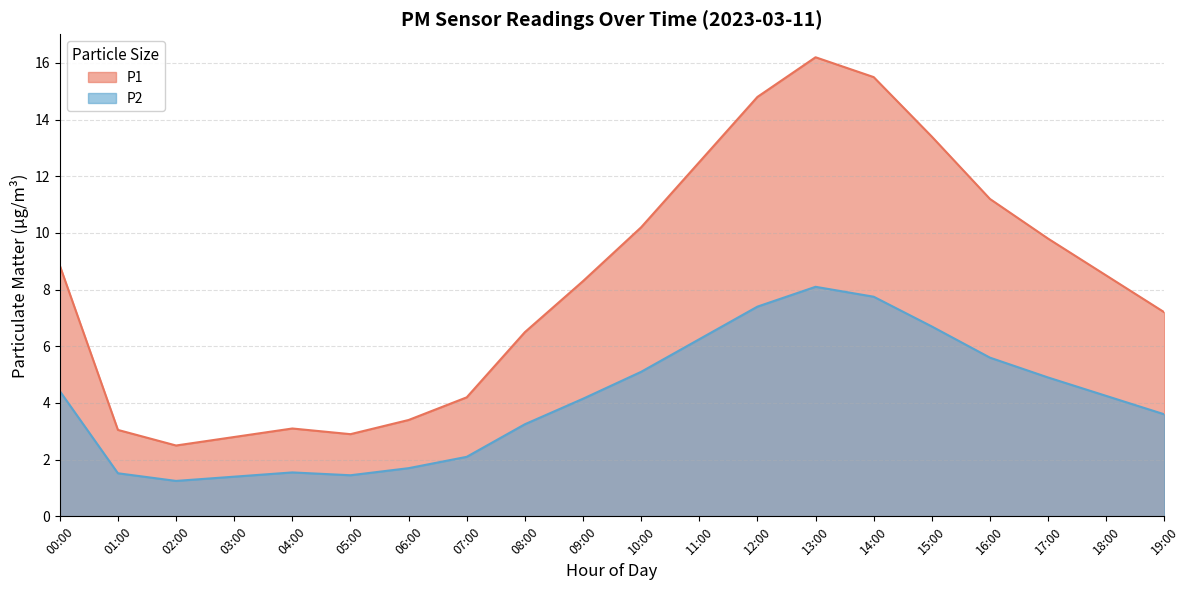

True or false: P1 and P2 cross at least once.

False